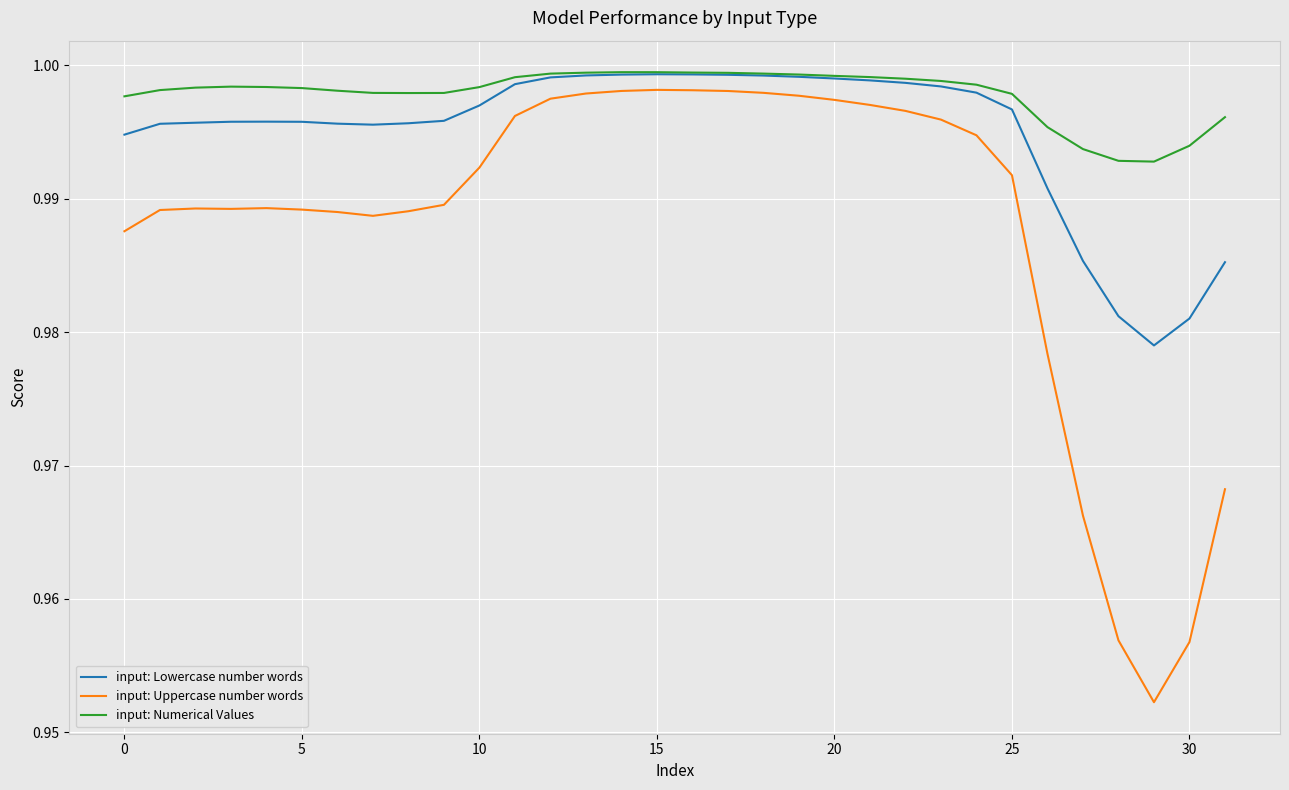

True or false: input: Uppercase number words and input: Lowercase number words intersect in this chart.

False